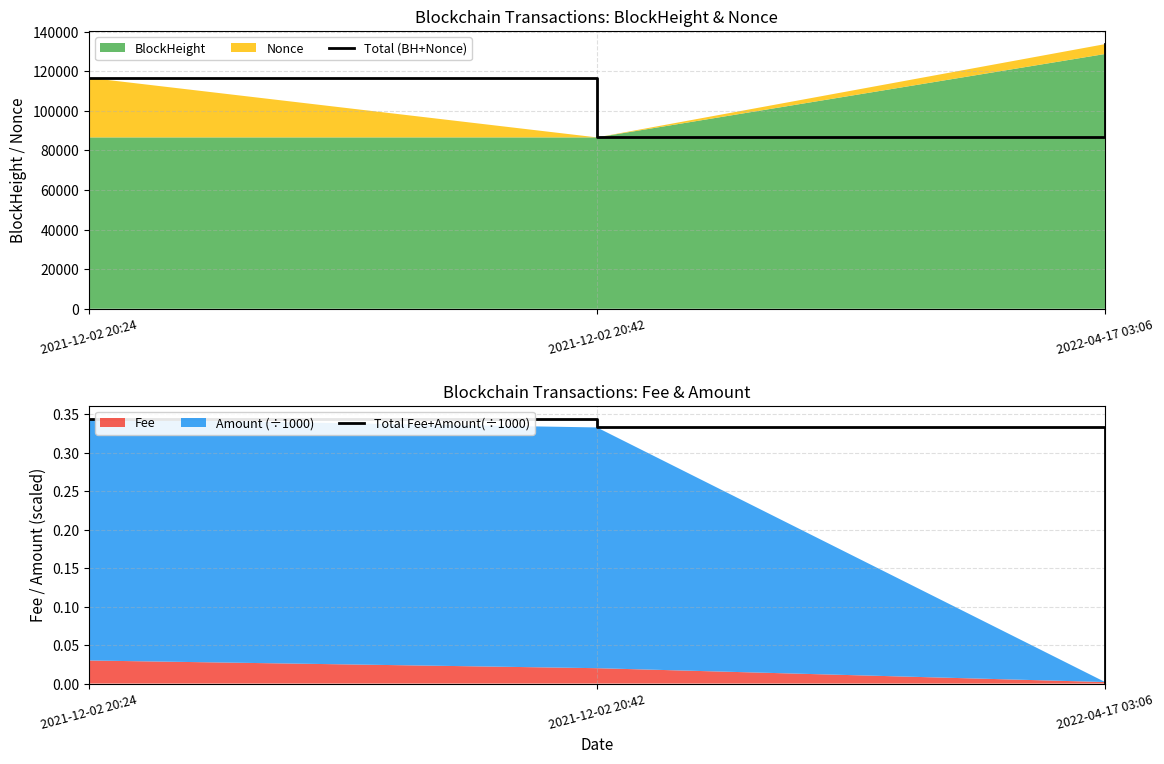

What is the difference between the Total (BH+Nonce) values at 2021-12-02 20:24 and 2022-04-17 03:06?

17005.0